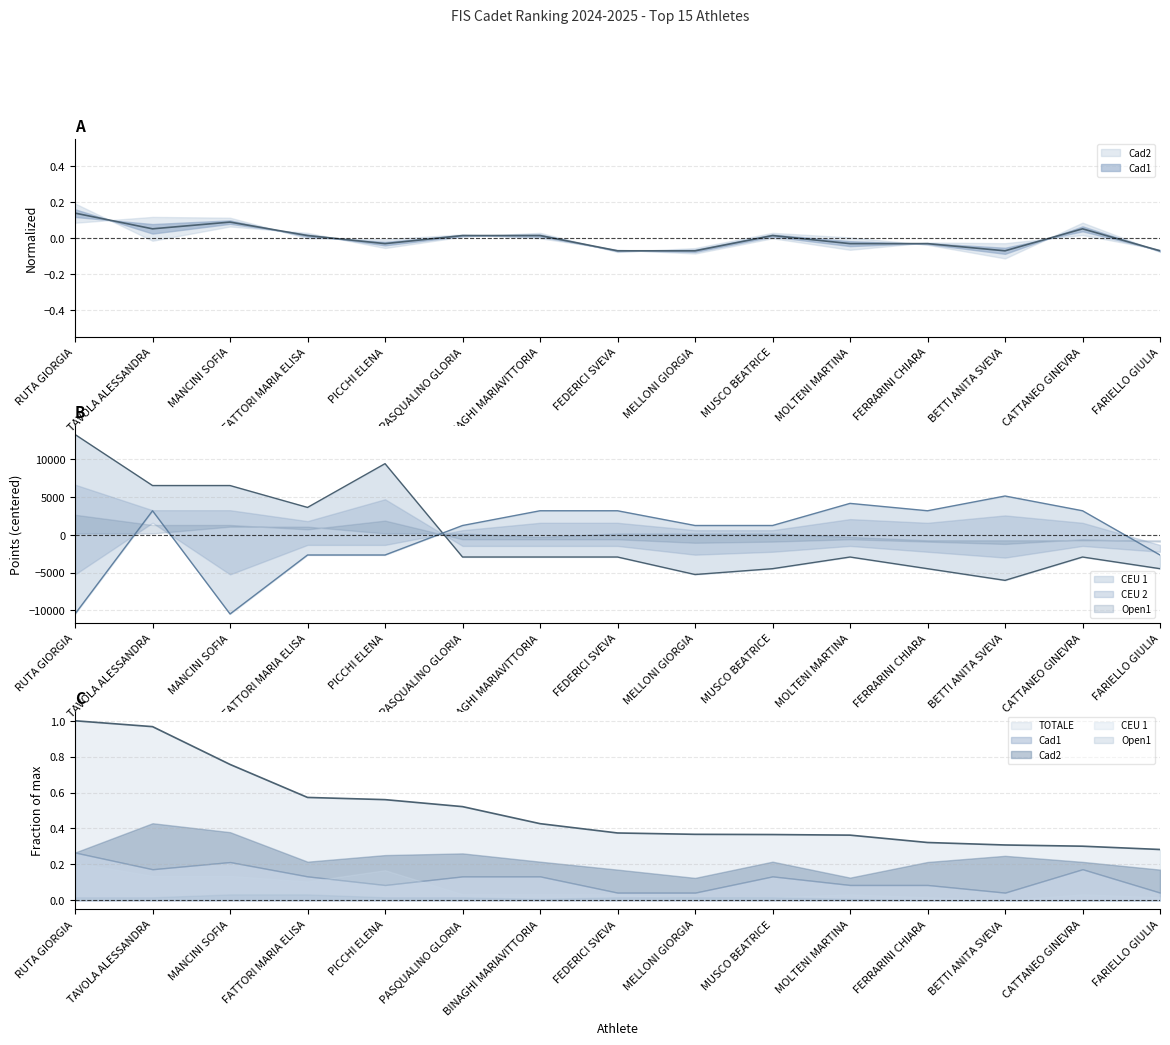

Count the number of categories in the chart.

15